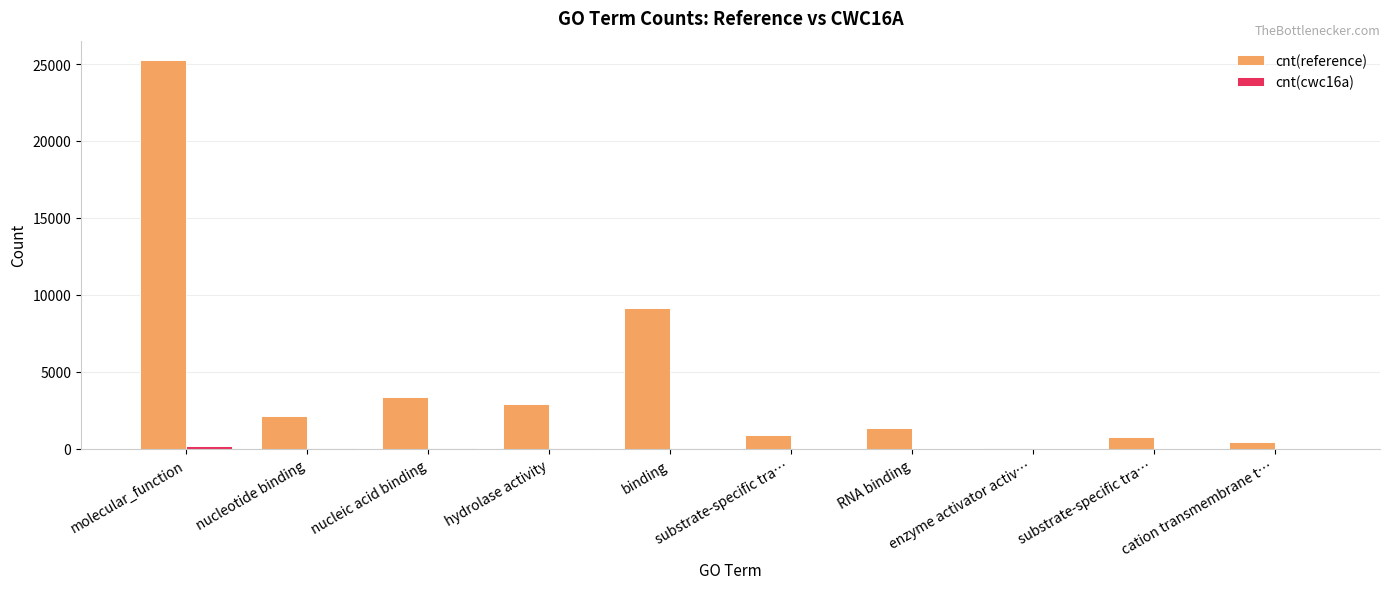

Read the cnt(cwc16a) value at nucleotide binding.

31